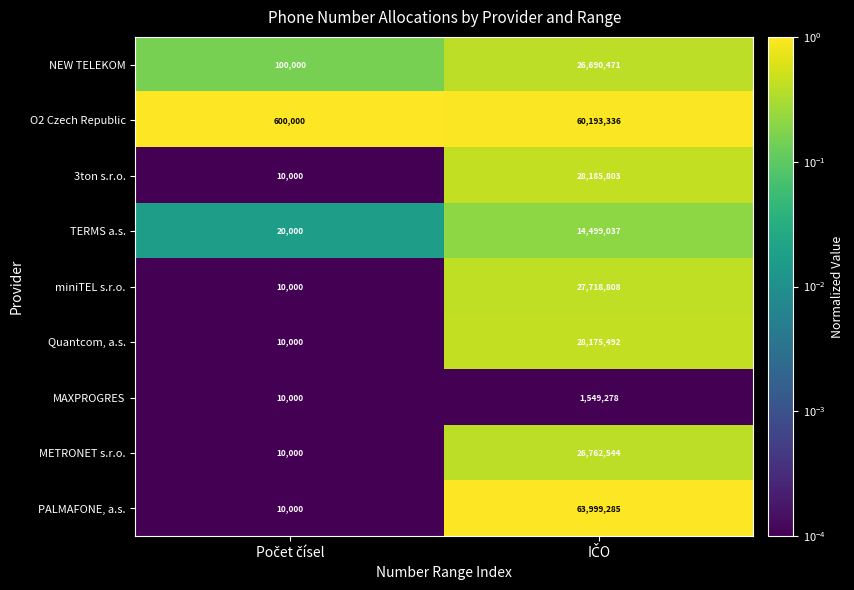

List the series in order of their peak value, lowest first.

MAXPROGRES, TERMS a.s., NEW TELEKOM, METRONET s.r.o., miniTEL s.r.o., Quantcom, a.s., 3ton s.r.o., O2 Czech Republic, PALMAFONE, a.s.